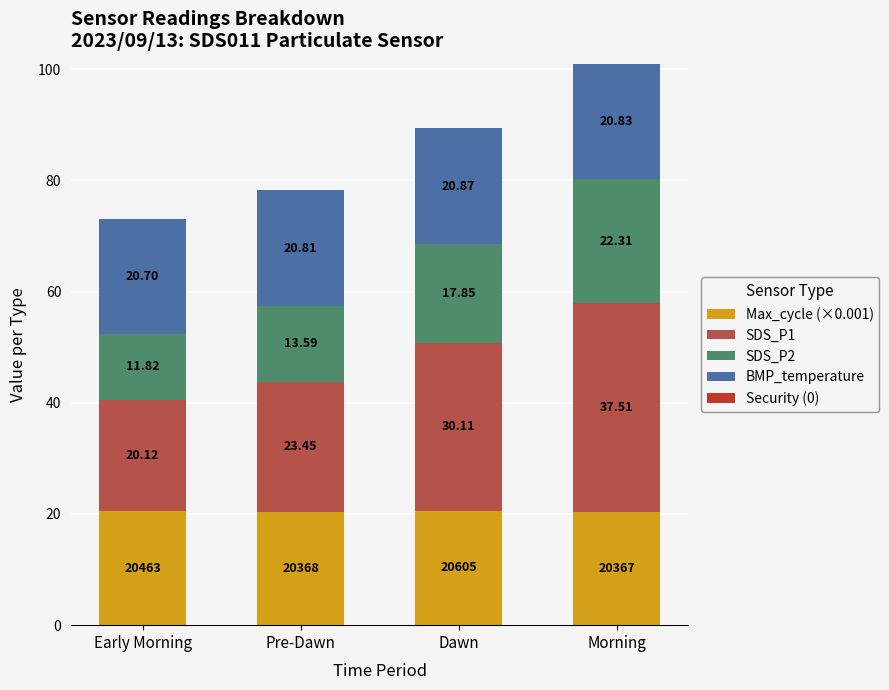

At which category is the sum across all series the highest?

Morning